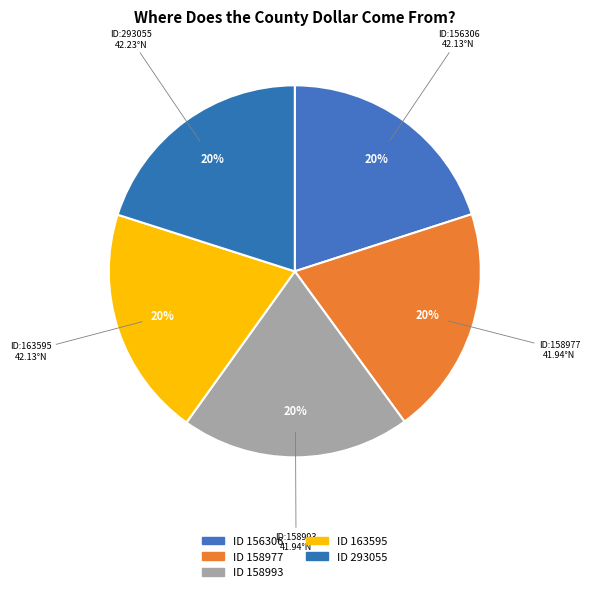

Is there a majority slice in this chart?

No